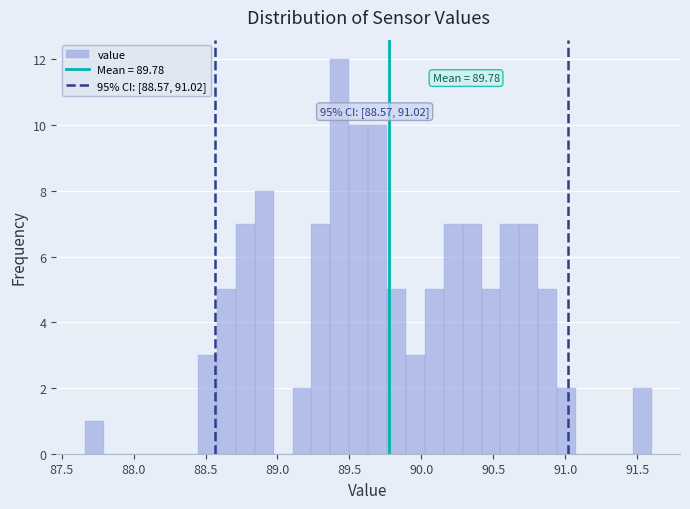

Read against the x-axis, roughly where is the centre of the tallest bar?

89.45